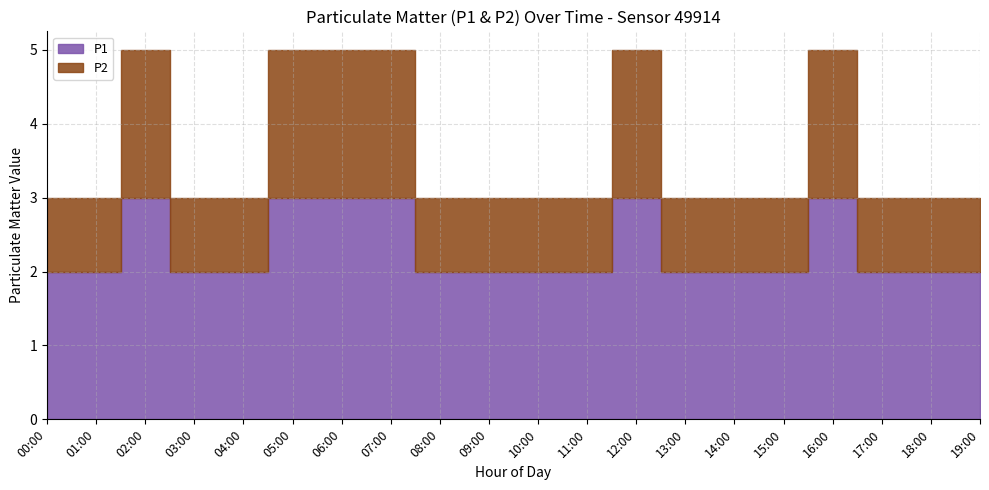

At 05:00, list the series in order from smallest to largest.

P2, P1